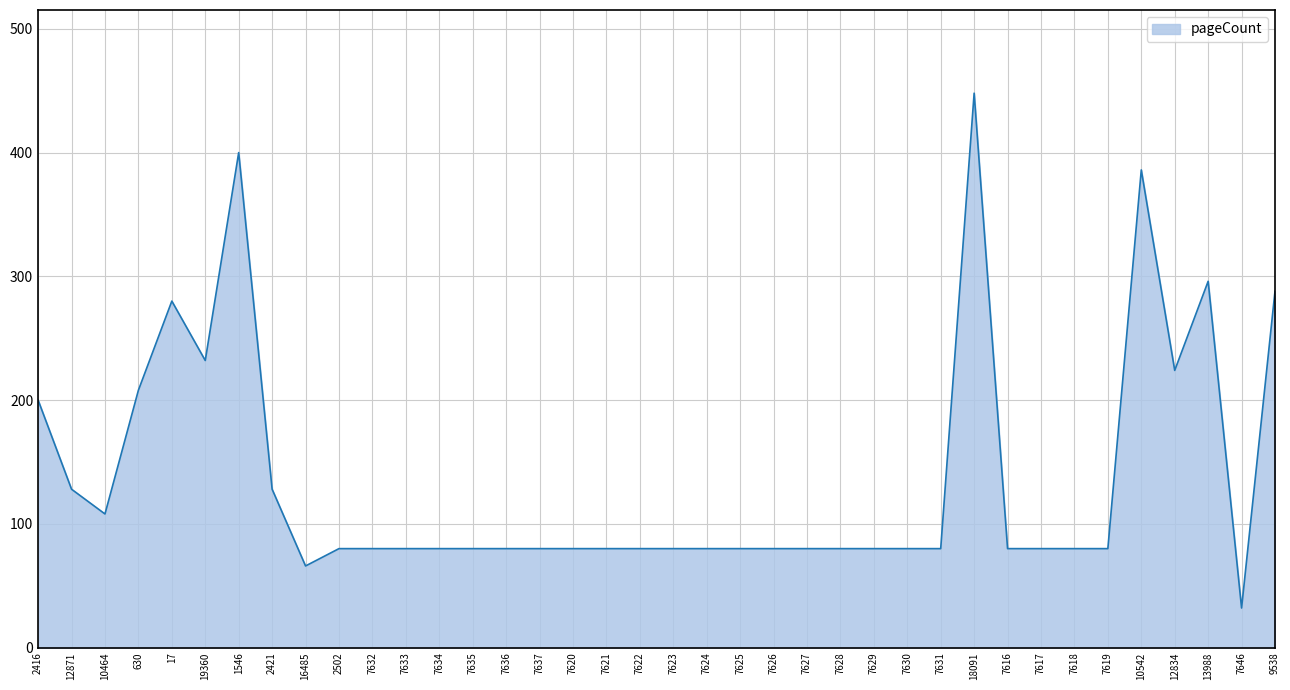

What is the maximum value shown in the chart?

448